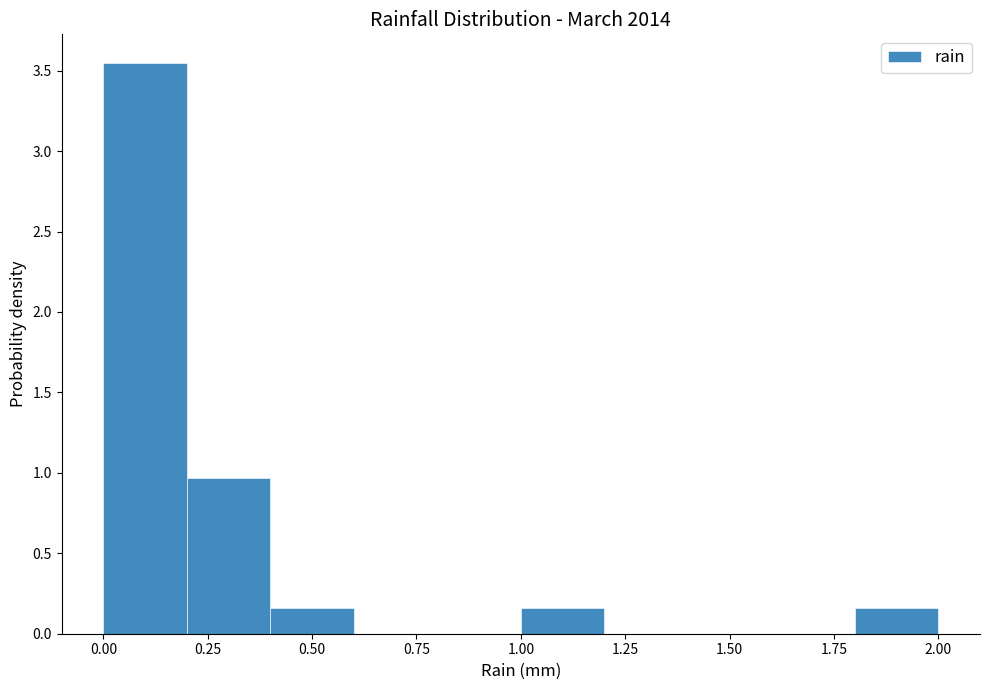

Reading left to right, list every bar in this chart as the range it spans on the x-axis followed by its height. The values are not printed on the chart, so give them approximately, as read against the axis.

0.0 to 0.2: 3.55
0.2 to 0.4: 0.95
0.4 to 0.6: 0.15
0.6 to 0.8: 0
0.8 to 1.0: 0
1.0 to 1.2: 0.15
1.2 to 1.4: 0
1.4 to 1.6: 0
1.6 to 1.8: 0
1.8 to 2.0: 0.15